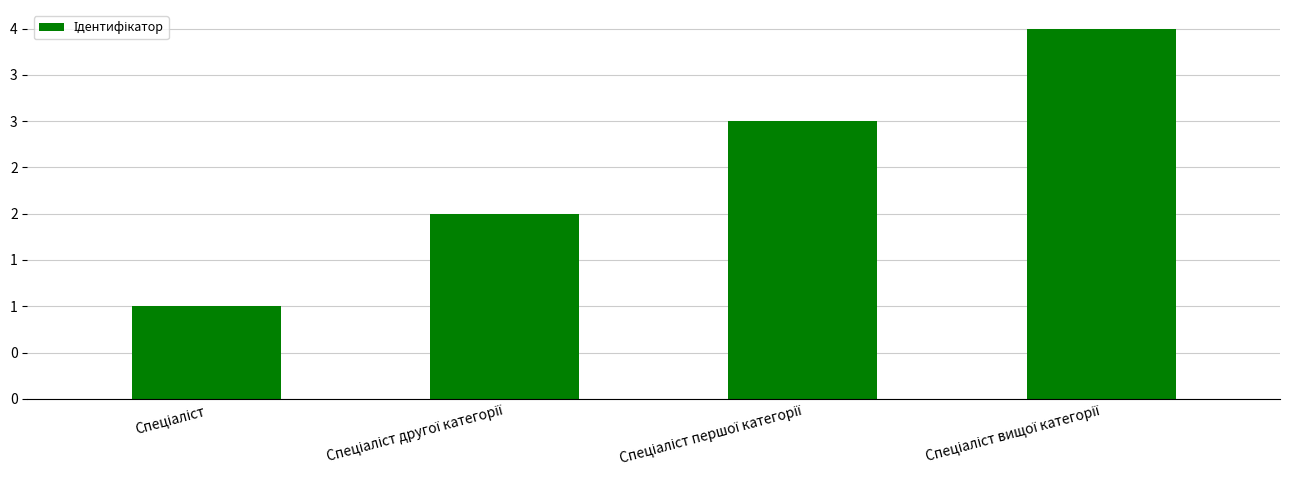

Are the bars horizontal?

No